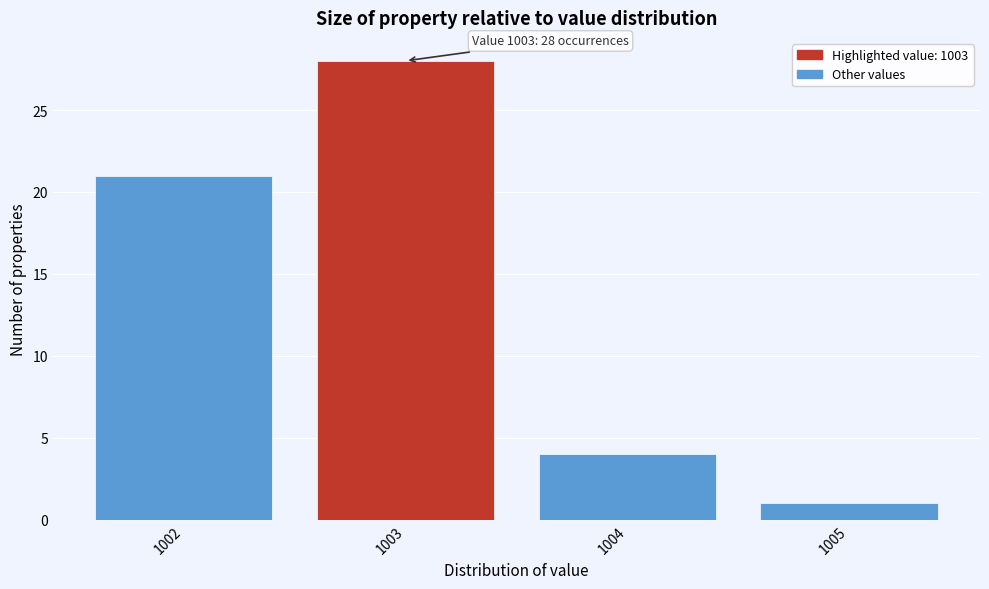

Reading left to right, extract all data points from this chart.

1002=21	1003=28	1004=4	1005=1